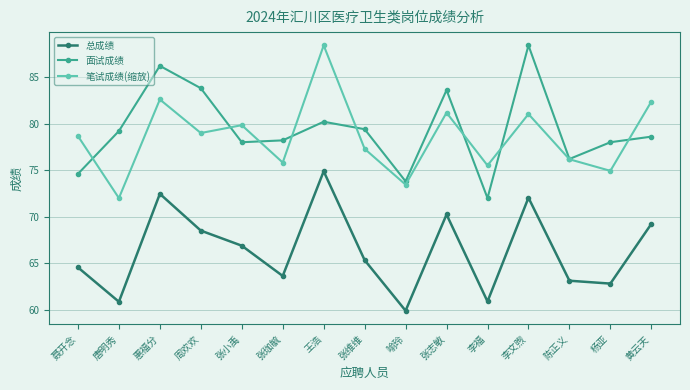

True or false: 总成绩 has a value of 62.8 at 杨亚.

True